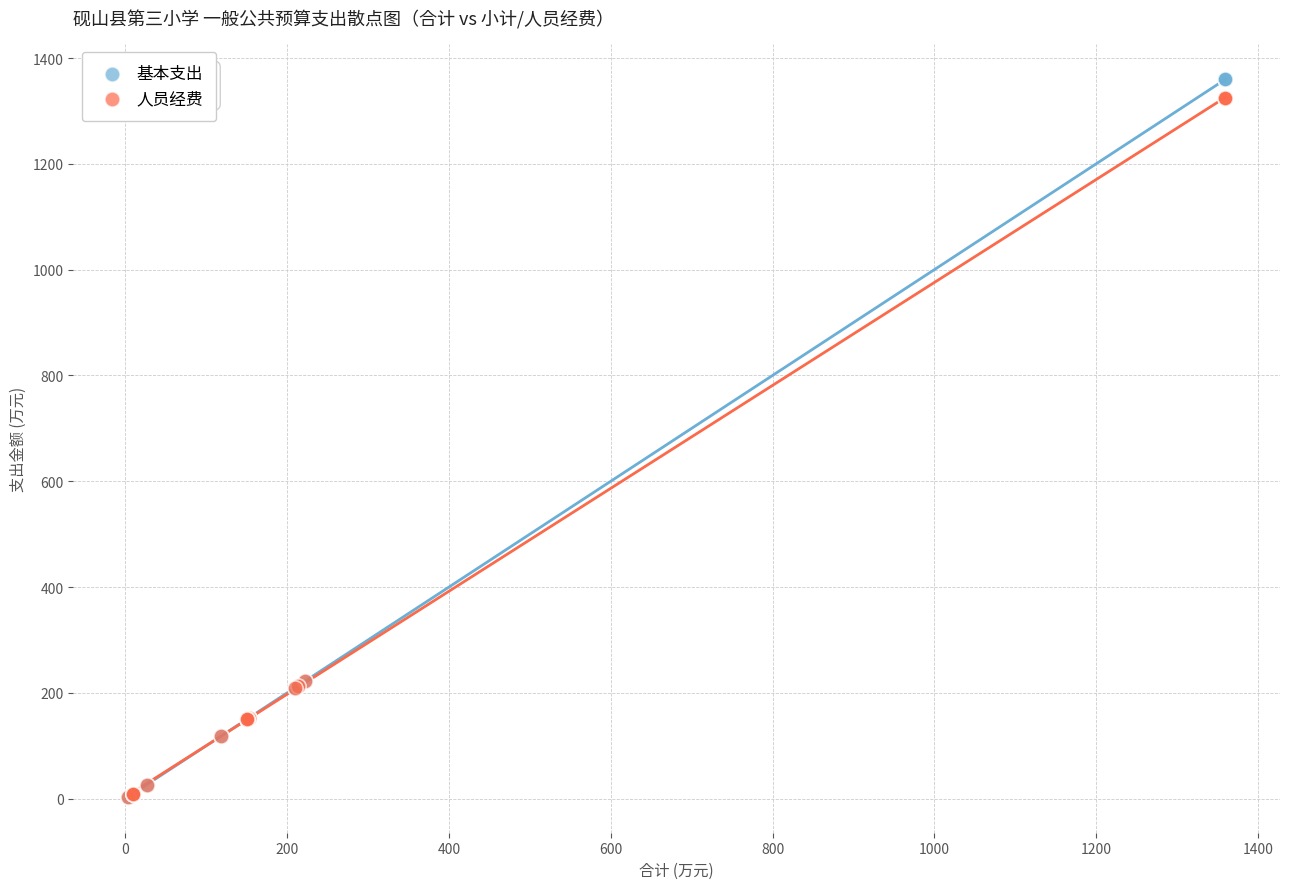

What are all the series names shown in the legend?

基本支出, 人员经费